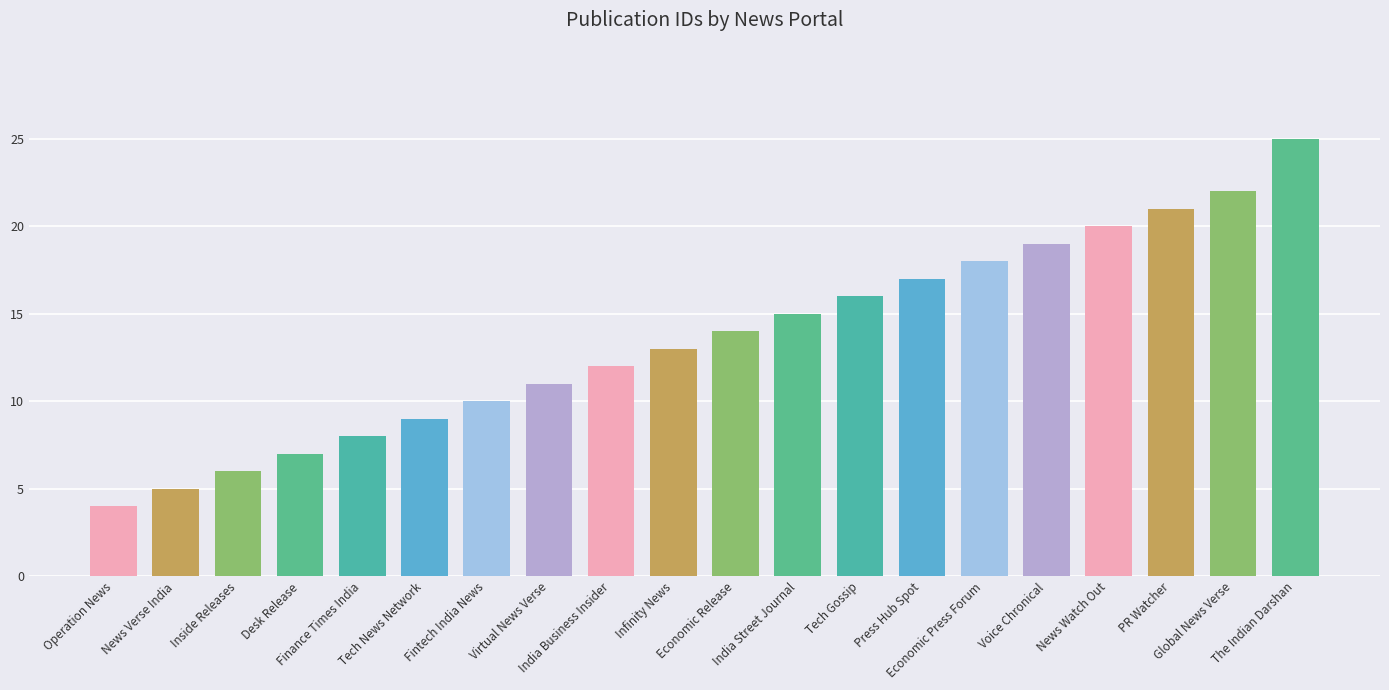

How many categories are shown in the chart?

20